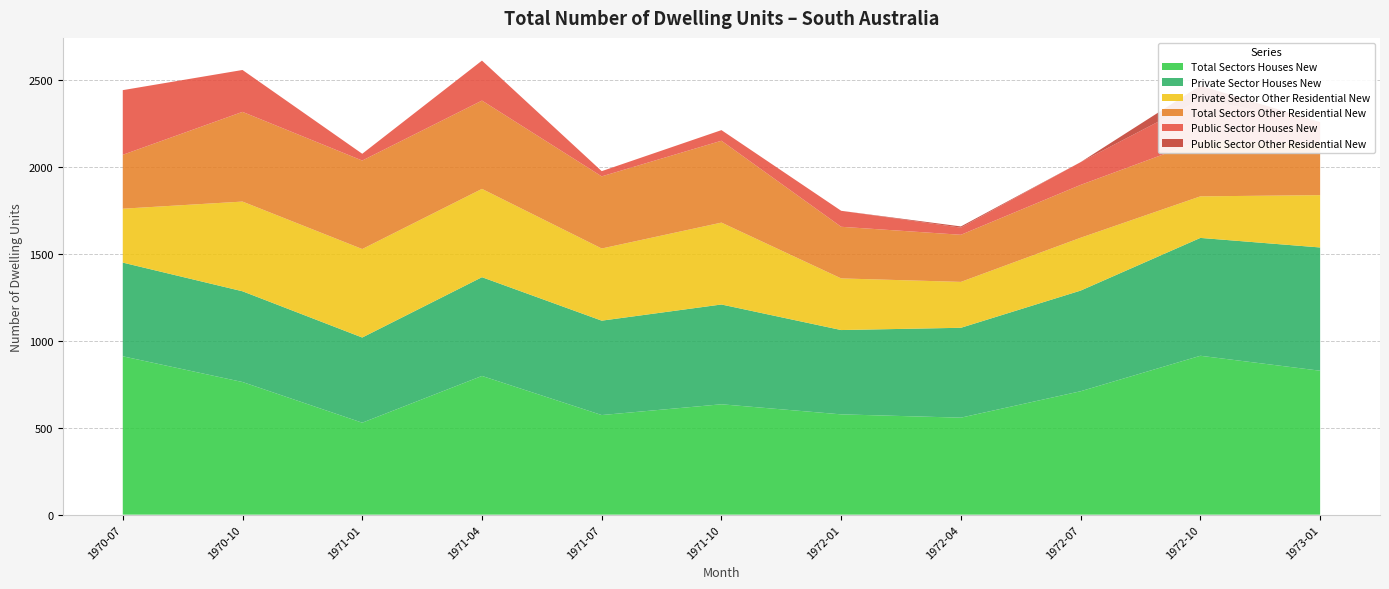

Reading left to right, list all the values displayed in this chart.

Total Sectors Houses New: 911	763	529	798	573	635	577	558	710	914	828
Private Sector Houses New: 539	522	490	568	543	574	485	517	579	678	709
Private Sector Other Residential New: 310	516	509	508	415	471	297	264	304	239	301
Total Sectors Other Residential New: 310	516	509	508	415	471	297	271	304	320	301
Public Sector Houses New: 372	241	39	230	30	61	92	41	131	236	119
Public Sector Other Residential New: 0	0	0	0	0	0	0	7	0	81	0